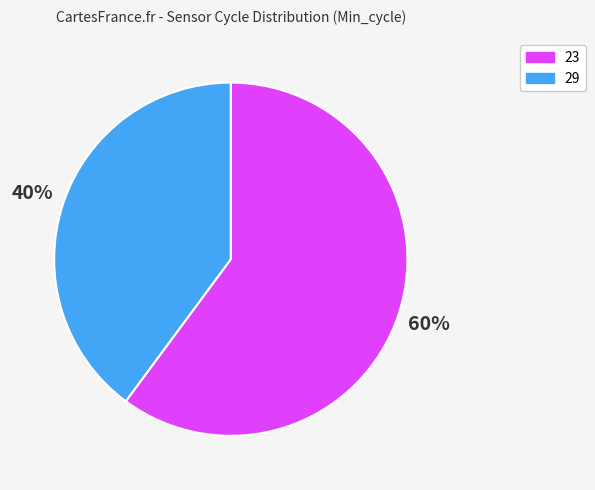

How many segments does this pie chart have?

2